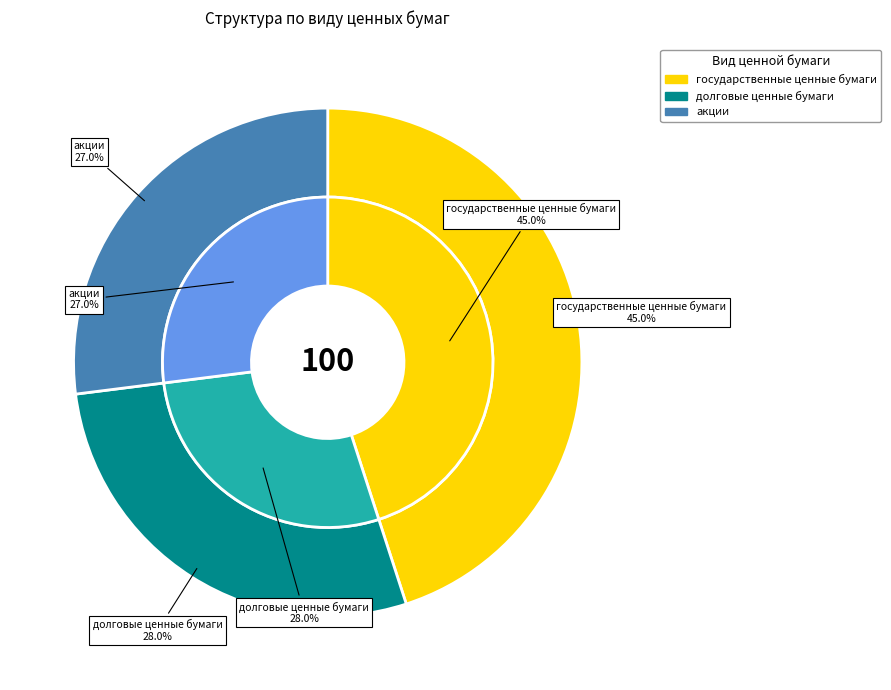

What is the smallest slice in the pie chart?

акции